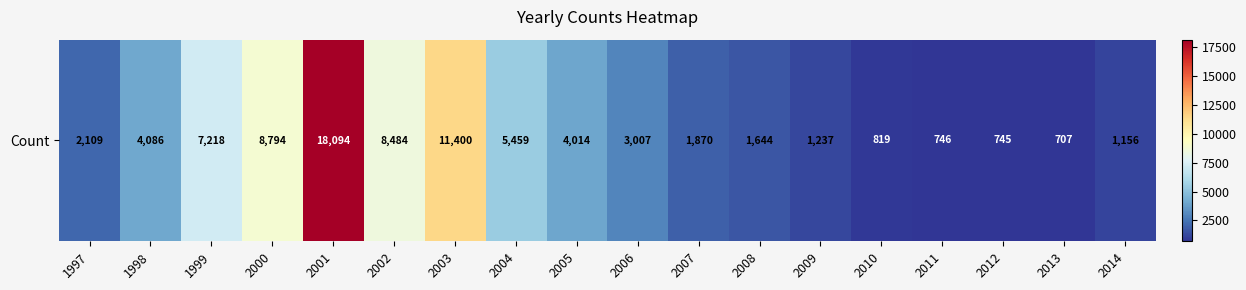

At which label does the data first exceed 3007?

1998